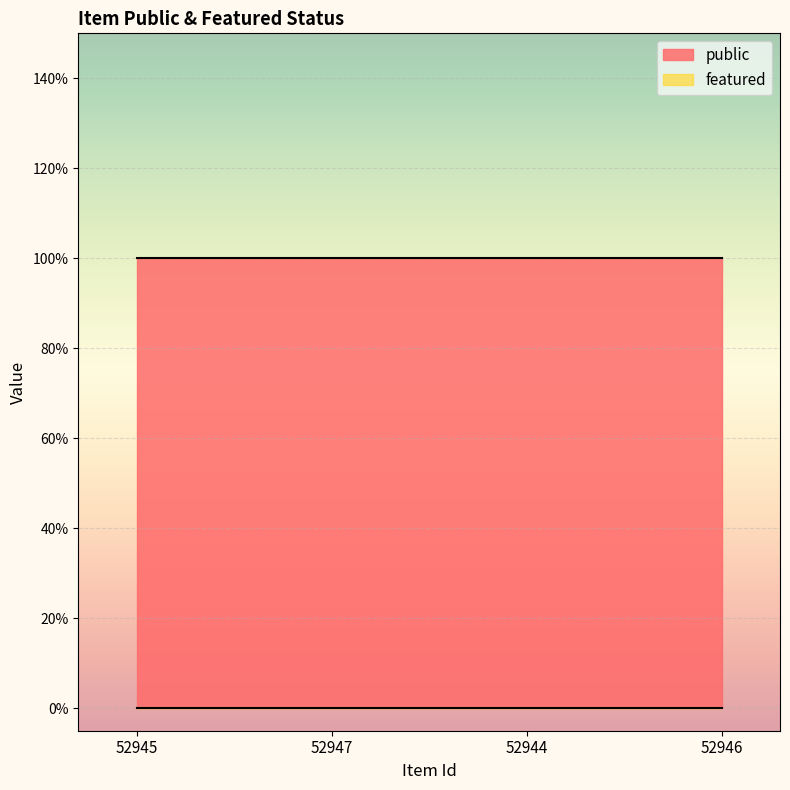

Between 52944 and 52945, which is larger?

52944